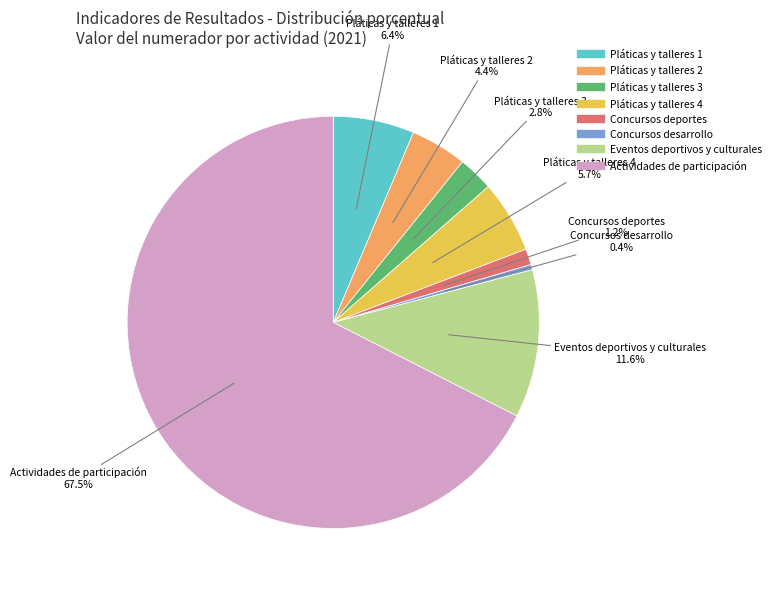

What is the ratio of the value at Pláticas y talleres 3 to the value at Pláticas y talleres 1?

0.4